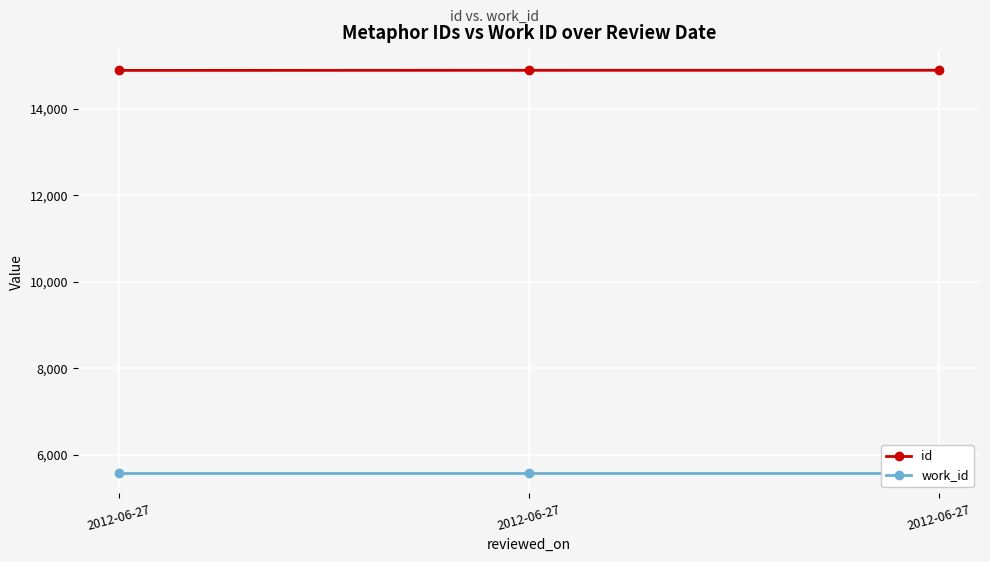

Reading right to left, extract all data points from this chart.

id: 14892	14891	14889
work_id: 5574	5574	5574